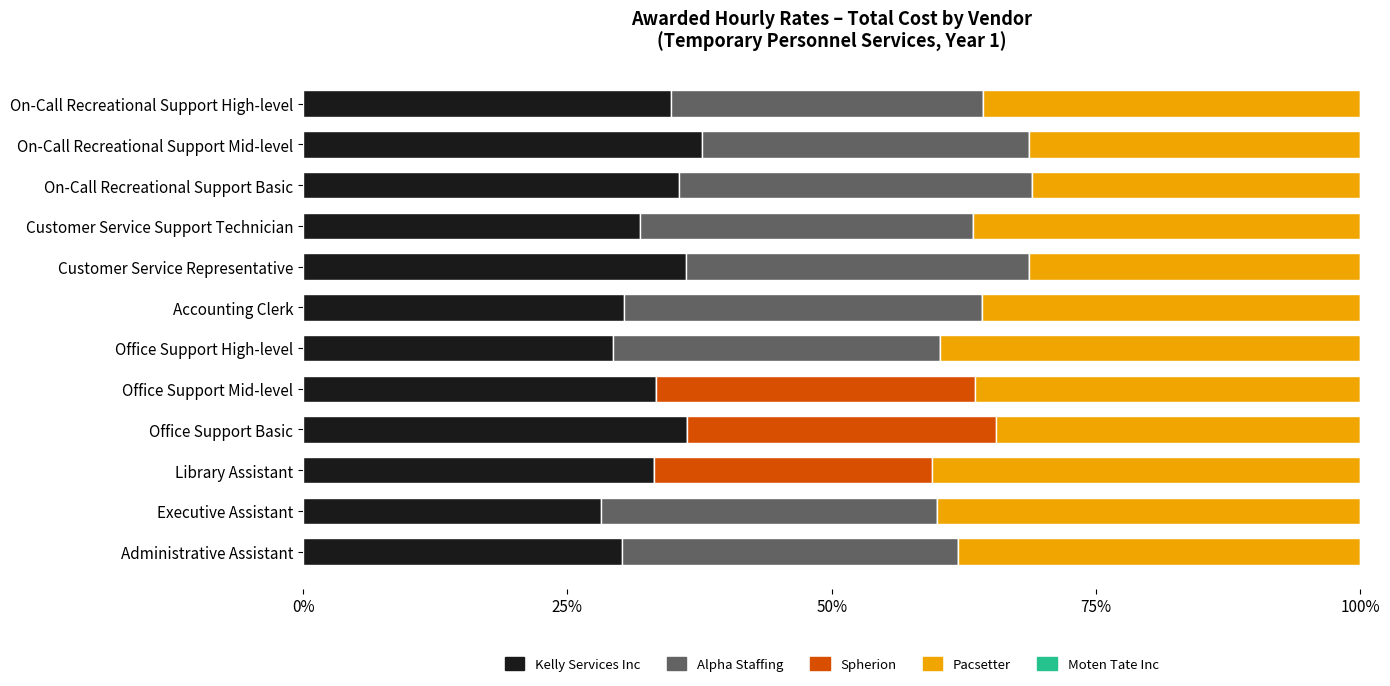

Is it true that Kelly Services Inc equals 29.3 at Office Support High-level?

True